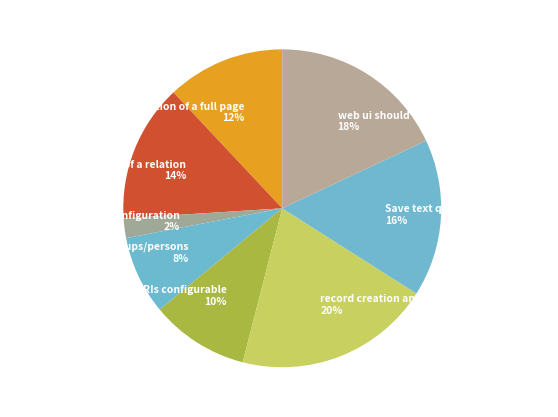

To the nearest percent, what is the difference between the Annotation of a relation and AnnotationServer configuration slice percentages?

12%